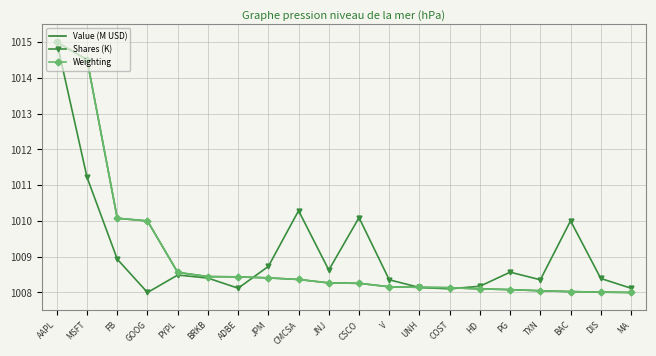

True or false: Shares (K) and Value (M USD) intersect in this chart.

True